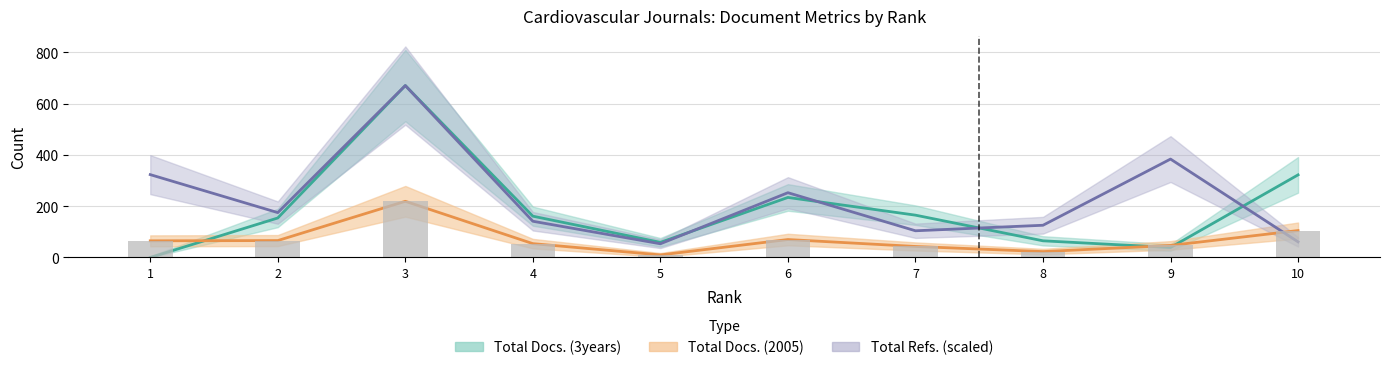

Does the chart contain stacked bars?

No